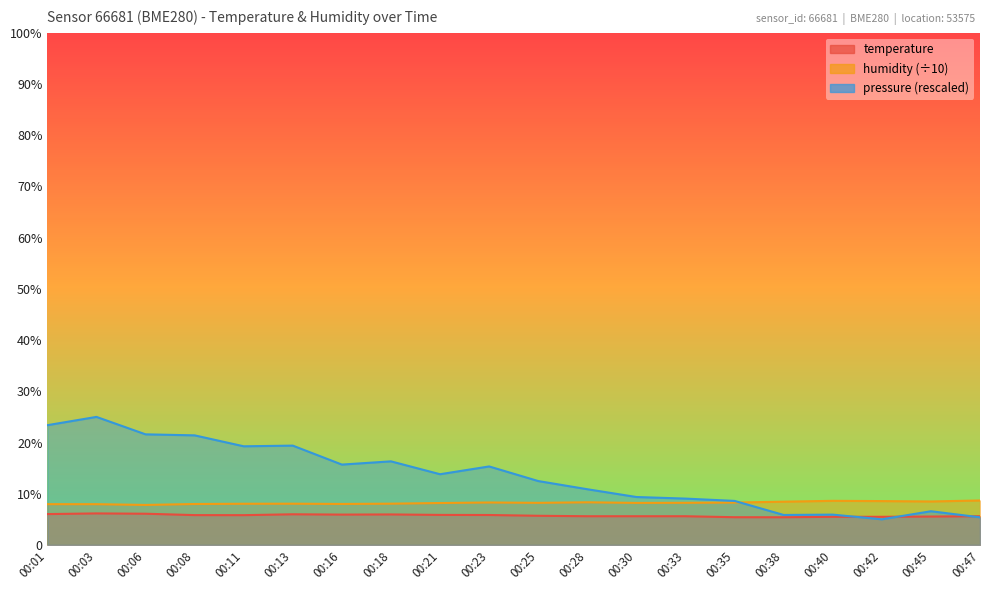

Which series has the largest total across all categories?

pressure_norm